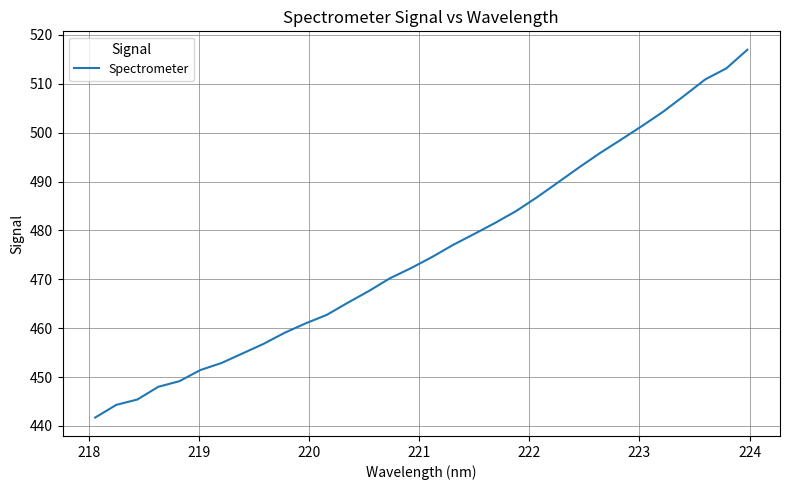

What is the difference between the maximum and minimum values?

75.3